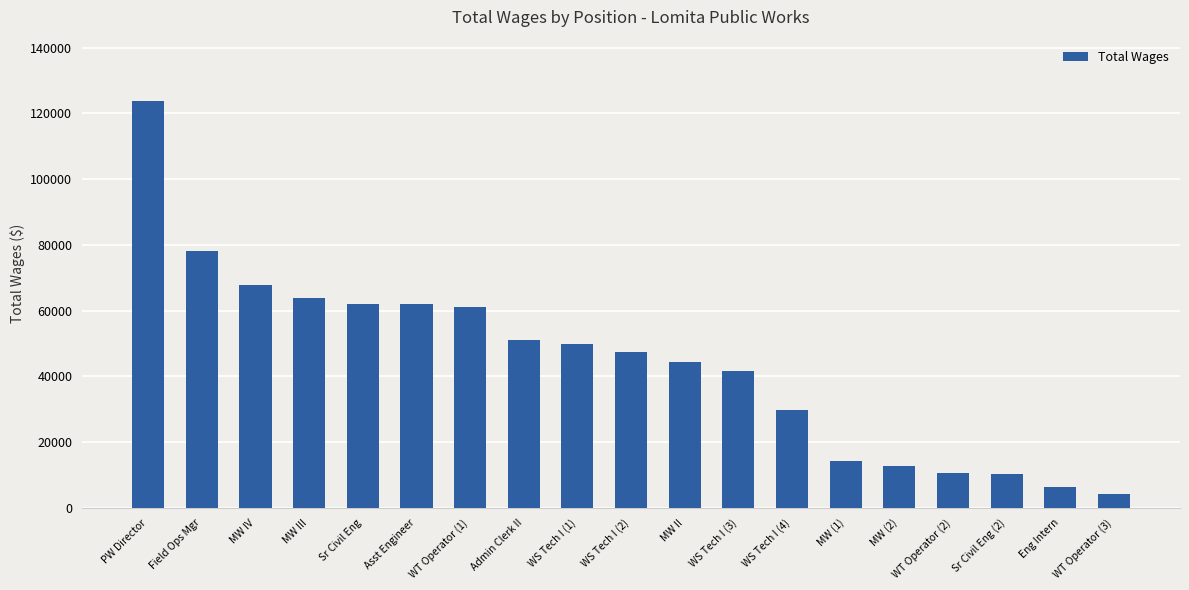

Is it true that the value at MW IV is 90640?

False